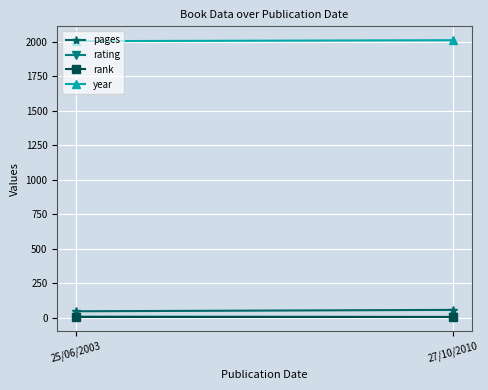

The value of rank at 27/10/2010 is 2. True or false?

False